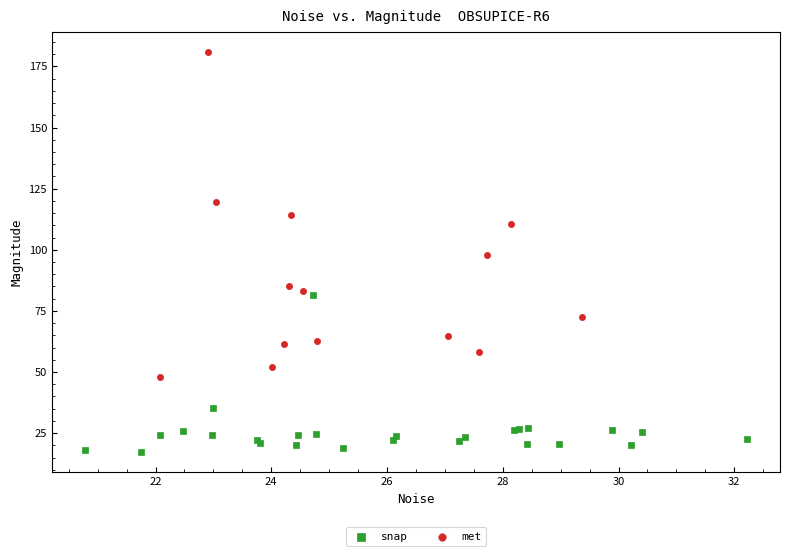

Which series reaches the minimum Y coordinate?

snap